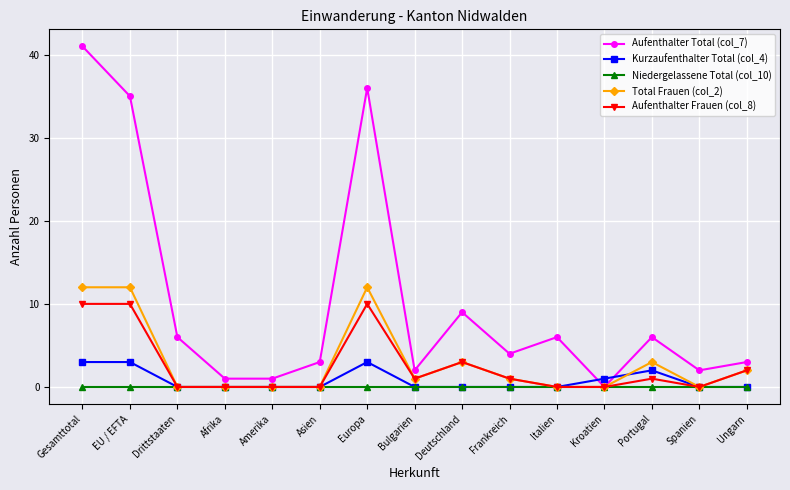

How many lines are shown in the chart?

5